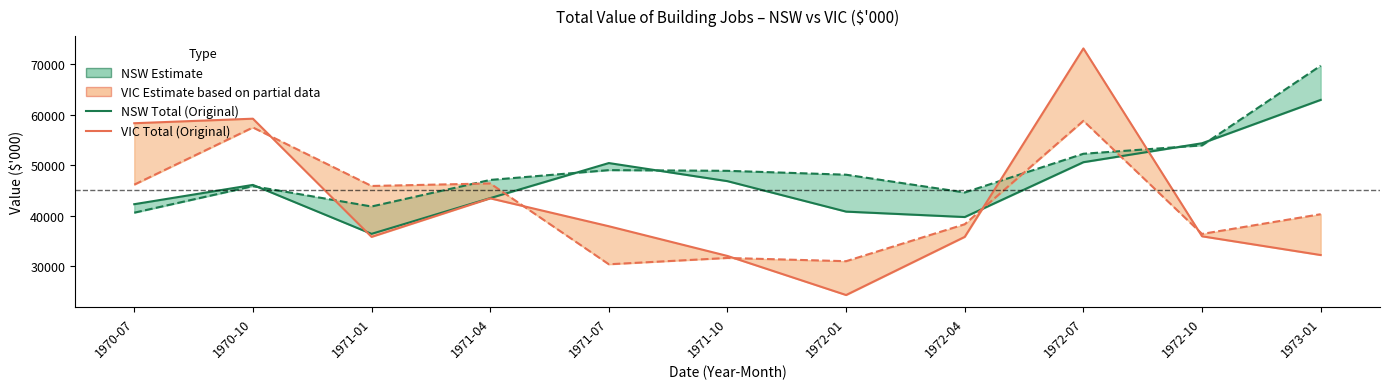

How many data points does each series have?

11